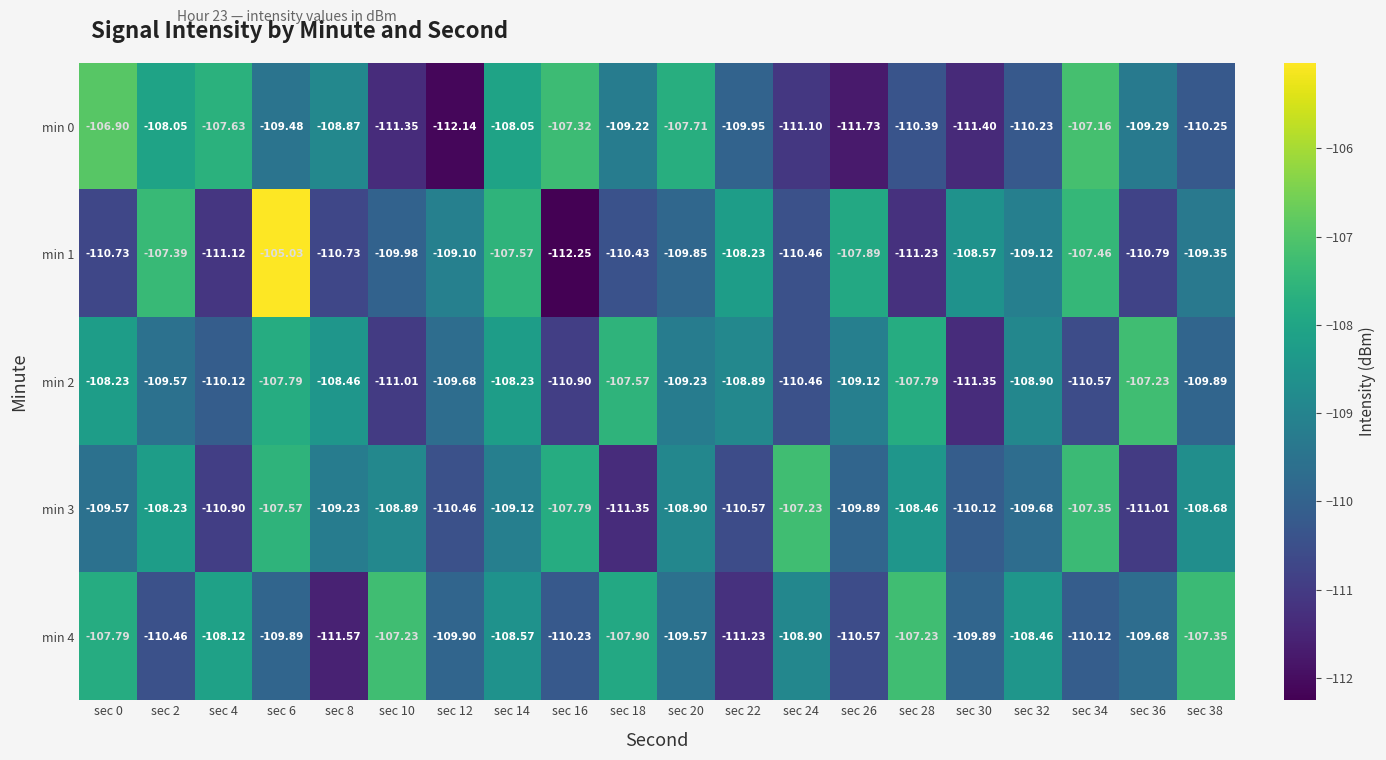

Is the value of min 4 at sec 16 greater than the value of min 0 at sec 4?

No